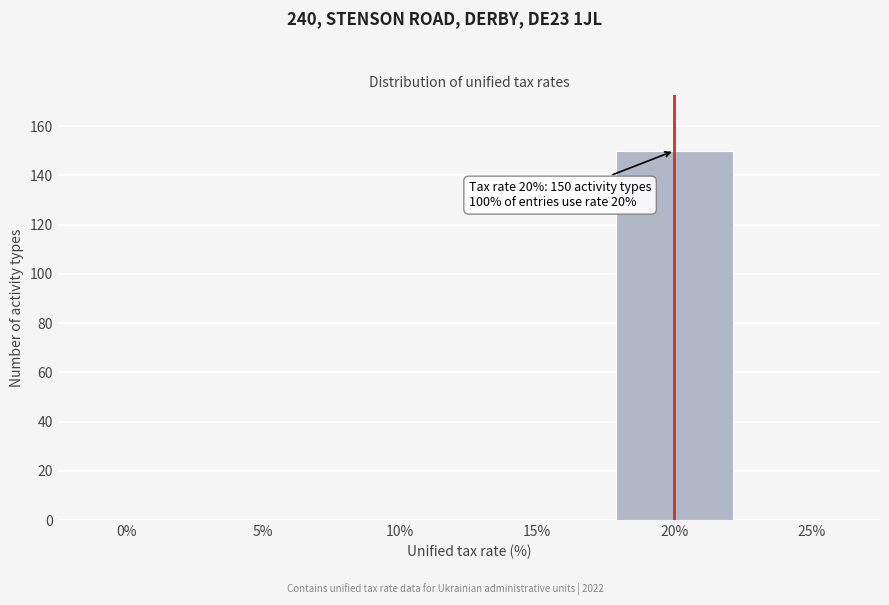

Reading right to left, transcribe all the data shown in this chart.

25%=0	20%=150	15%=0	10%=0	5%=0	0%=0